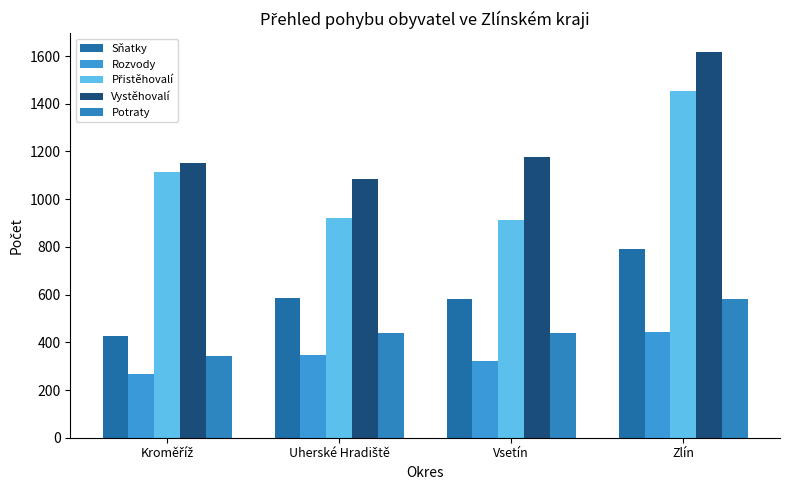

How many groups of bars are there?

4